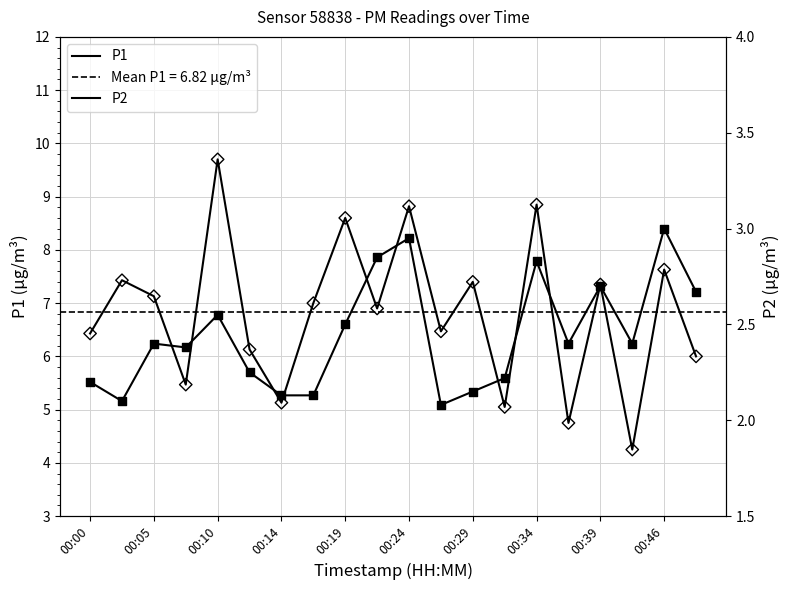

Which series has the widest spread of Y values?

P1